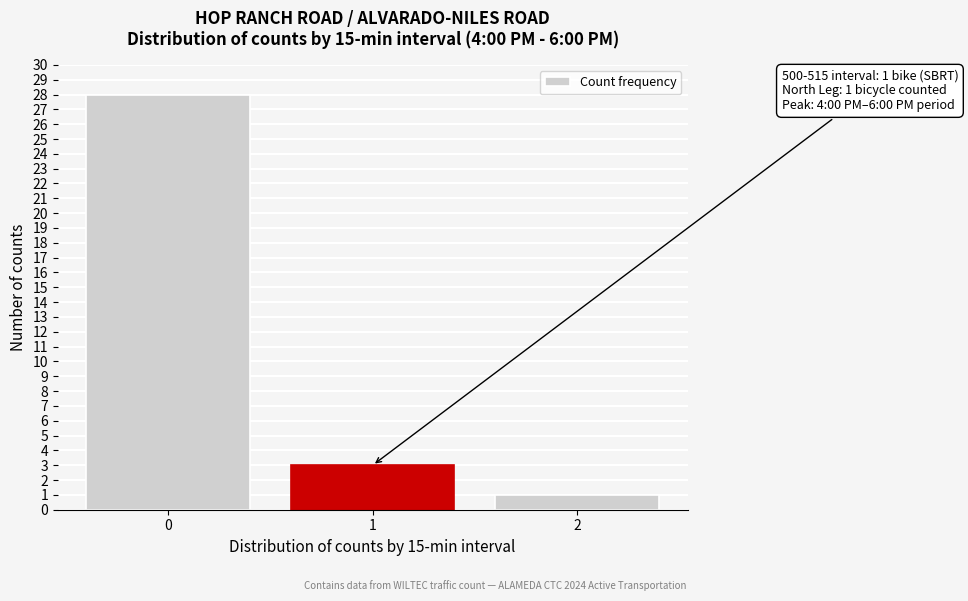

Reading left to right, transcribe all the data shown in this chart.

0=28	1=3	2=1